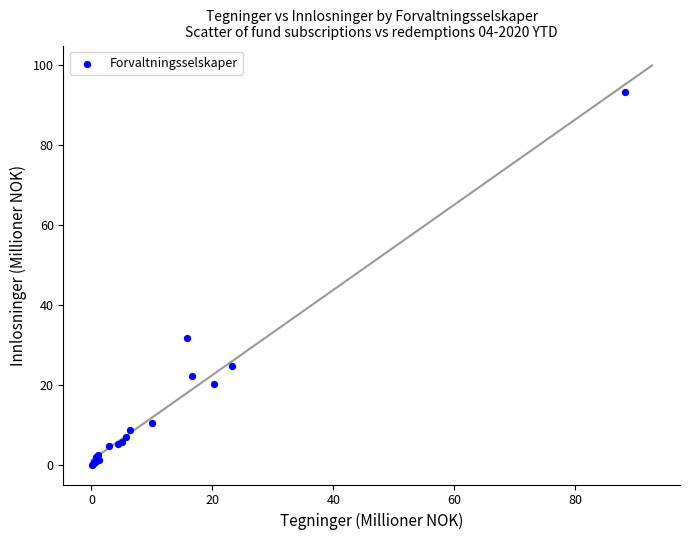

What Y value in the scatter plot is closest to 46?

31.7